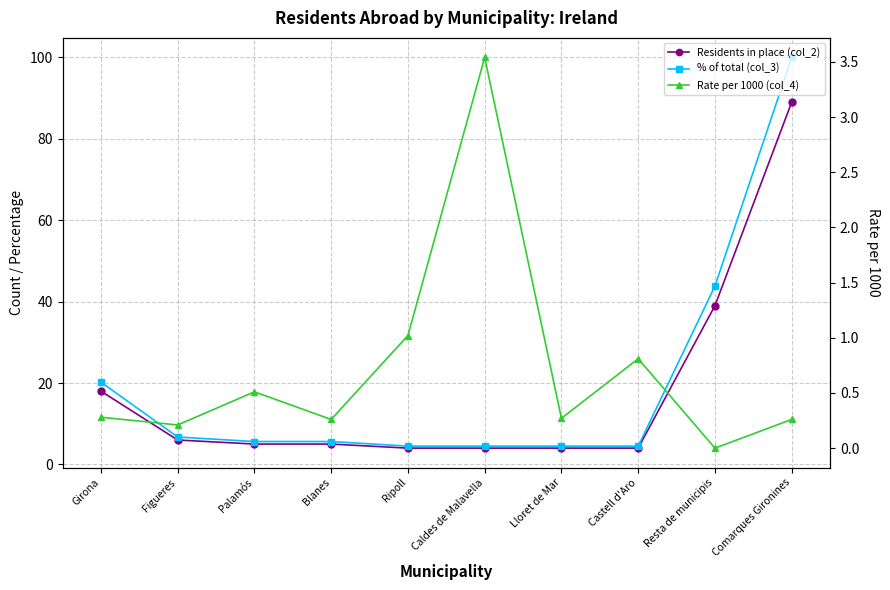

The value of Residents in place (col_2) at Ripoll is 4.0. True or false?

True